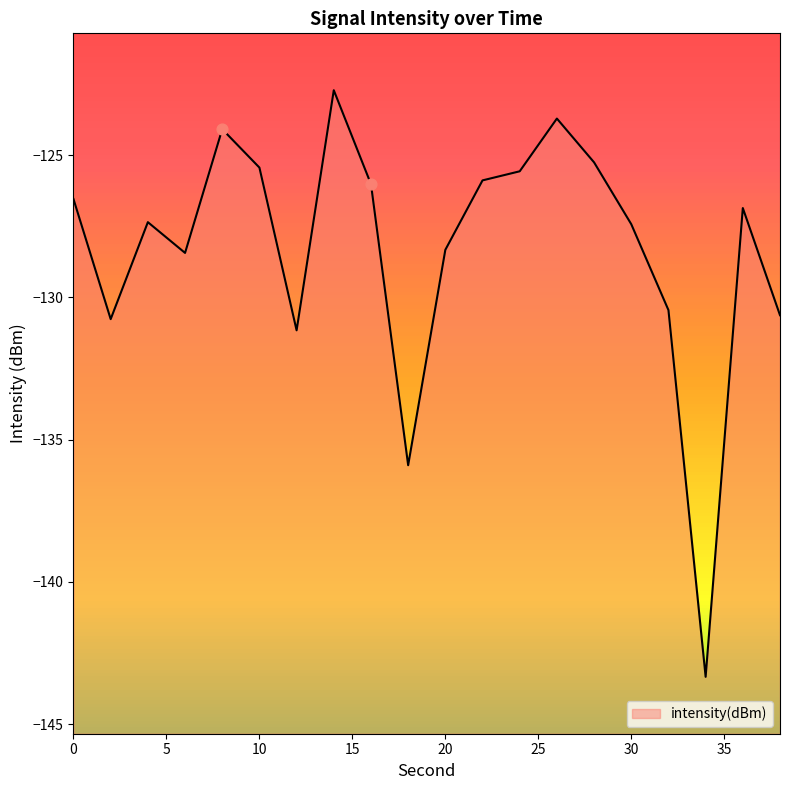

Which has a higher value, 22 or 4?

22